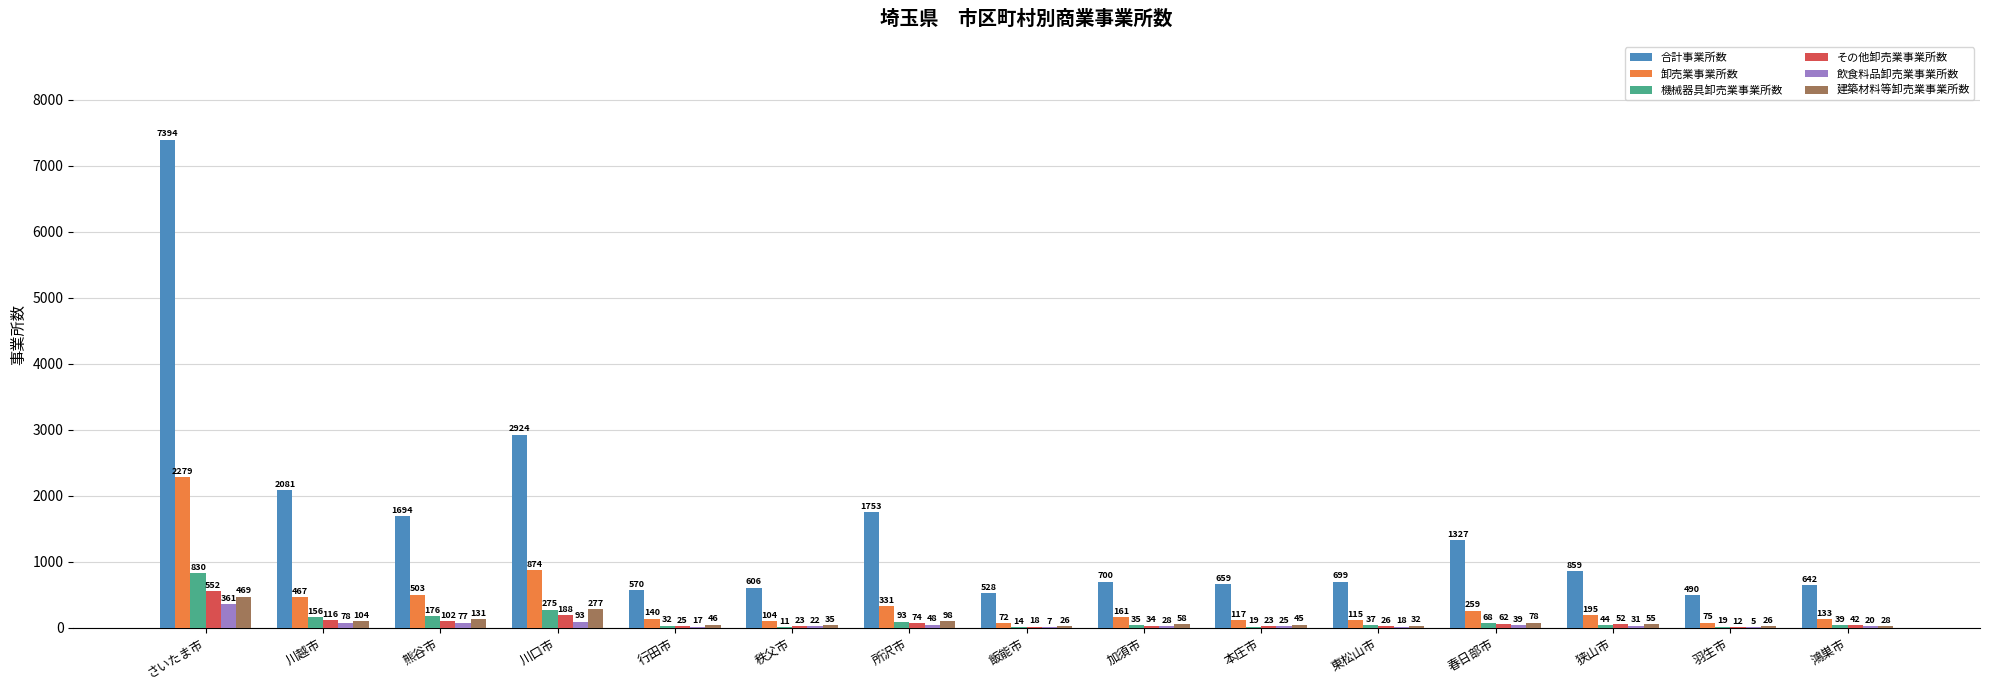

At which label does 飲食料品卸売業事業所数 first exceed 28?

さいたま市